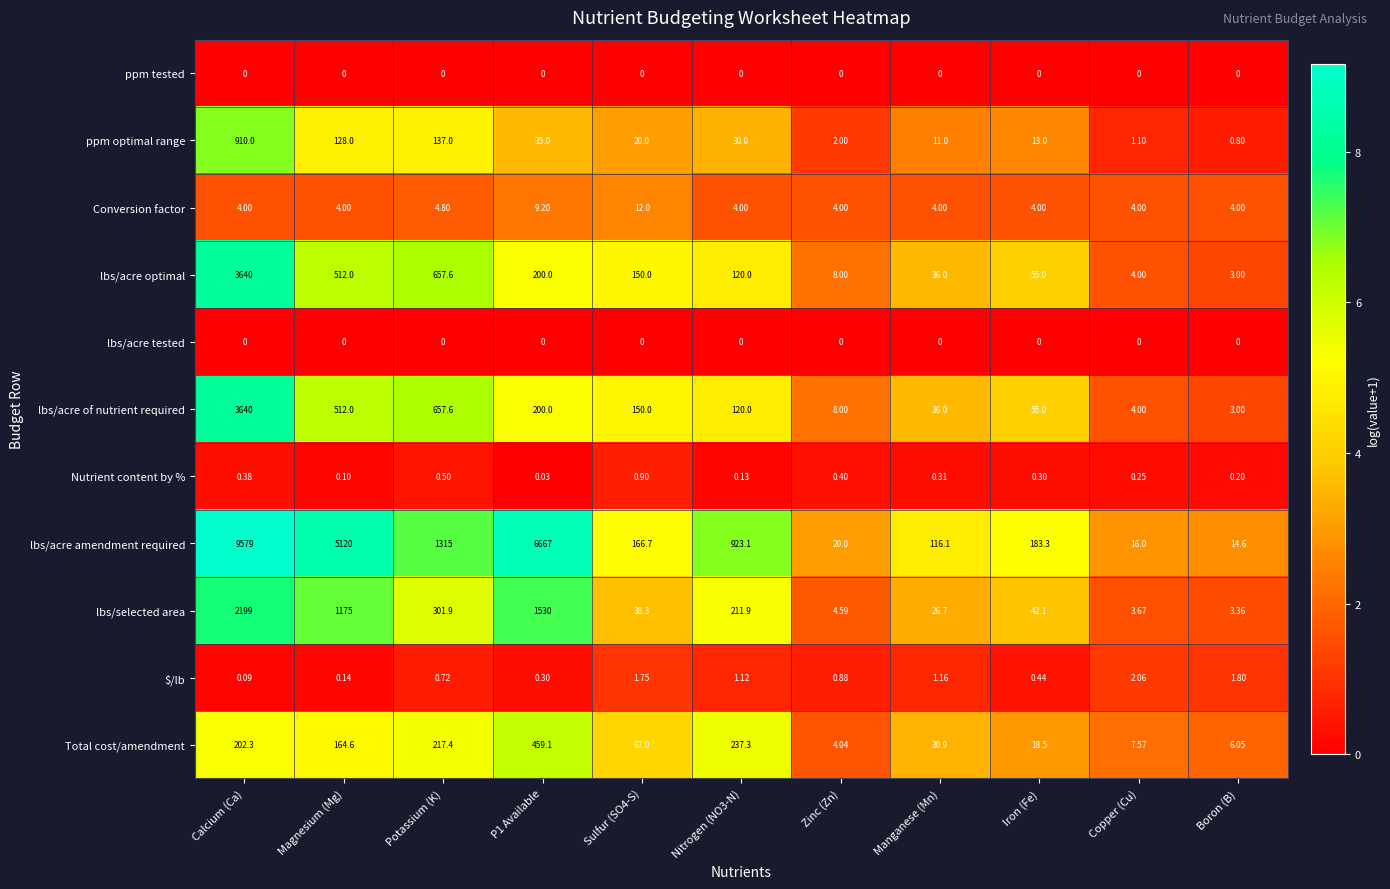

At which label does ppm optimal range first exceed 20?

Calcium (Ca)